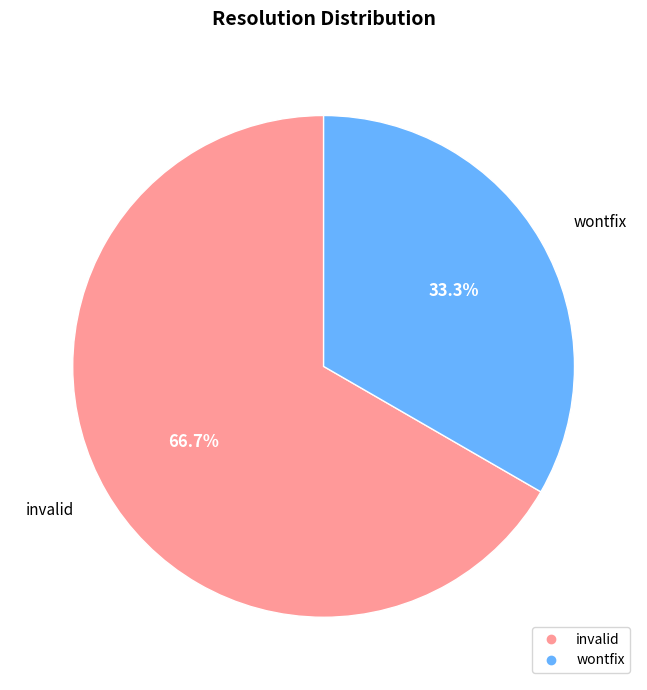

To the nearest percent, what portion does invalid represent?

67%